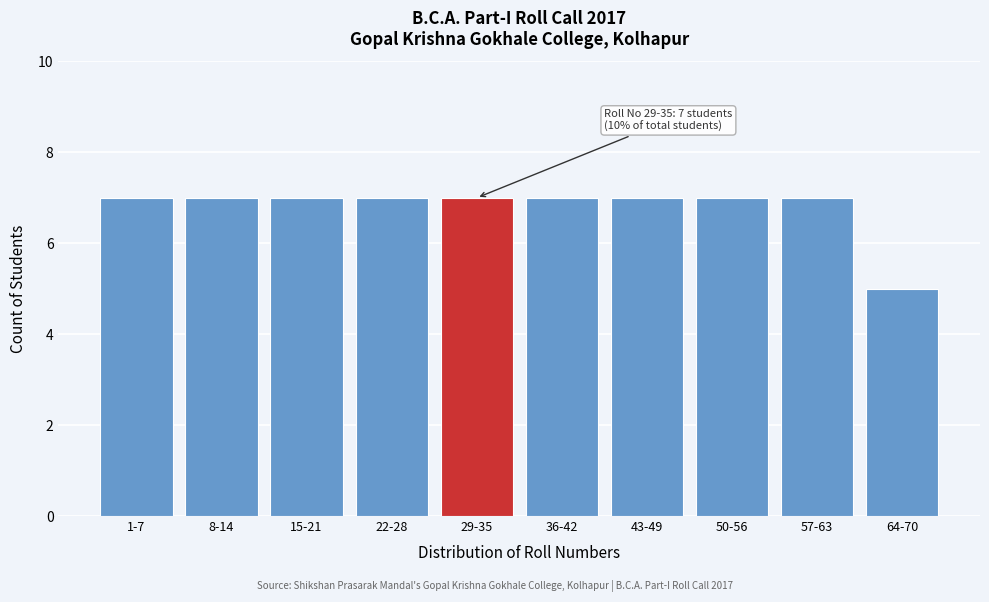

Reading left to right, what are all the values shown in this chart?

1-7=7	8-14=7	15-21=7	22-28=7	29-35=7	36-42=7	43-49=7	50-56=7	57-63=7	64-70=5